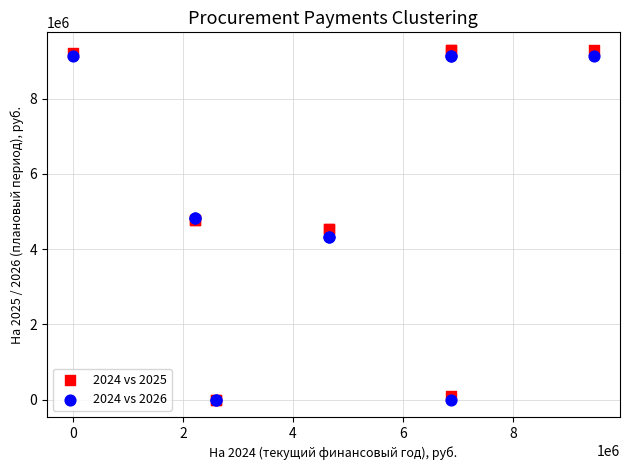

What are all the series names shown in the legend?

2024 vs 2025, 2024 vs 2026